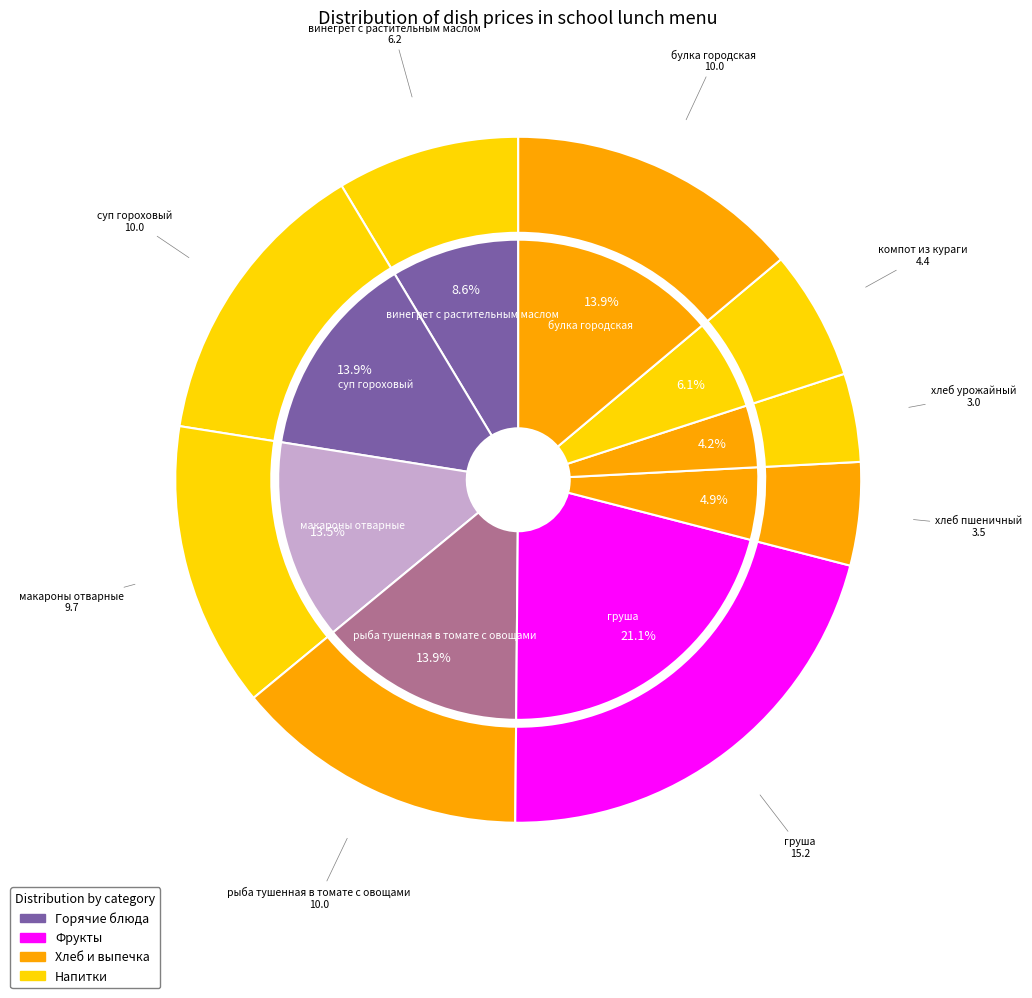

True or false: суп гороховый accounts for 22% of the total.

False